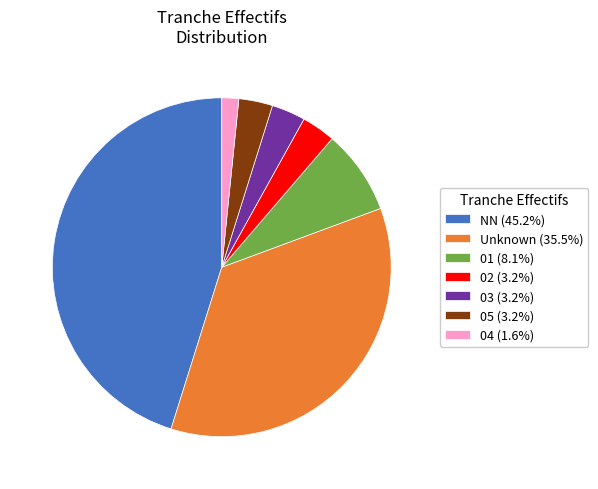

What is the ratio of the value at Unknown (35.5%) to the value at 03 (3.2%)?

11.0